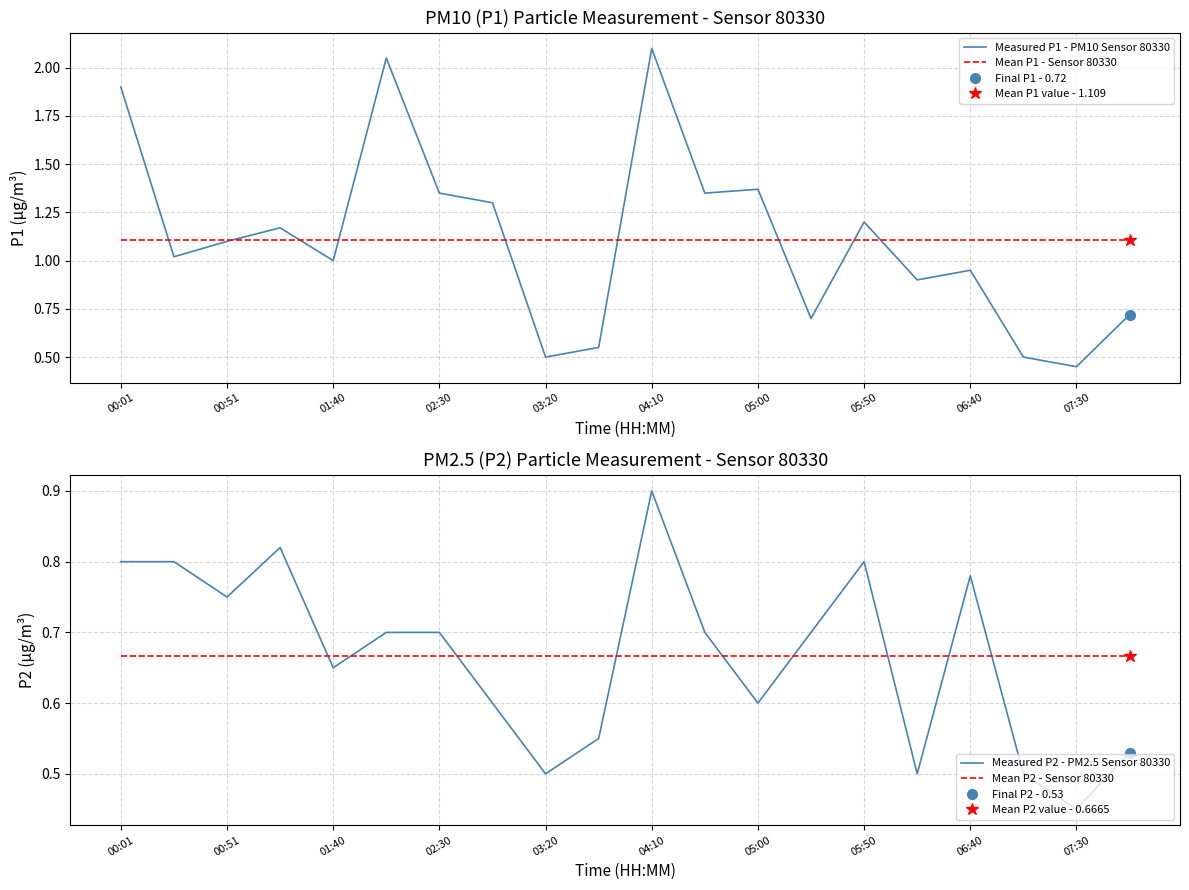

The value of Mean P1 - Sensor 80330 at 04:10 is 1.1. True or false?

True